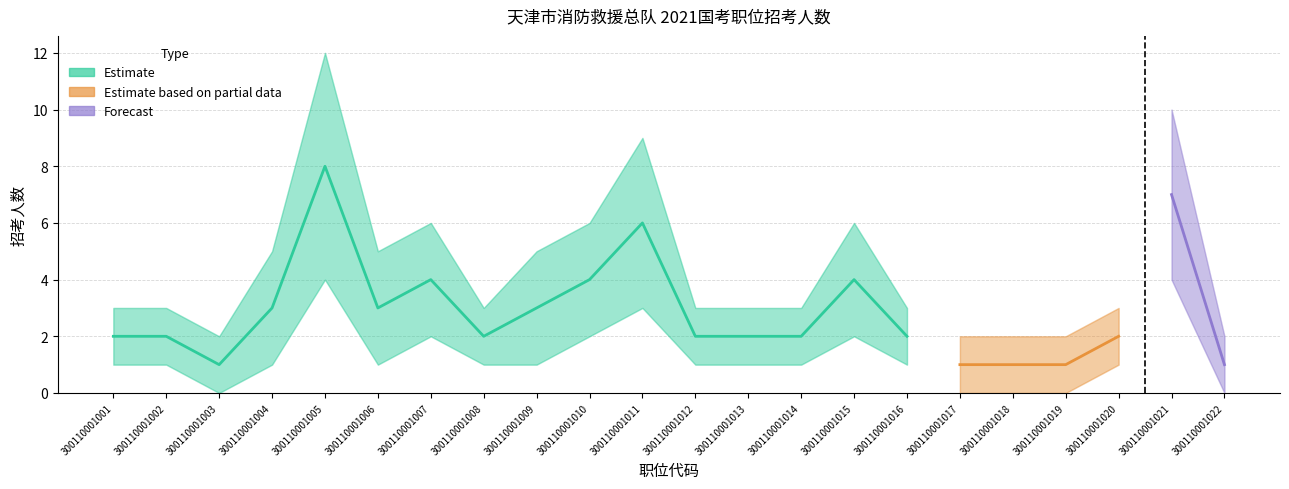

Reading left to right, what are all the values shown in this chart?

招考人数: 300110001001=2	300110001002=2	300110001003=1	300110001004=3	300110001005=8	300110001006=3	300110001007=4	300110001008=2	300110001009=3	300110001010=4	300110001011=6	300110001012=2	300110001013=2	300110001014=2	300110001015=4	300110001016=2	300110001017=1	300110001018=1	300110001019=1	300110001020=2	300110001021=7	300110001022=1
招考人数_upper: 300110001001=3	300110001002=3	300110001003=2	300110001004=5	300110001005=12	300110001006=5	300110001007=6	300110001008=3	300110001009=5	300110001010=6	300110001011=9	300110001012=3	300110001013=3	300110001014=3	300110001015=6	300110001016=3	300110001017=2	300110001018=2	300110001019=2	300110001020=3	300110001021=10	300110001022=2
招考人数_lower: 300110001001=1	300110001002=1	300110001003=0	300110001004=1	300110001005=4	300110001006=1	300110001007=2	300110001008=1	300110001009=1	300110001010=2	300110001011=3	300110001012=1	300110001013=1	300110001014=1	300110001015=2	300110001016=1	300110001017=0	300110001018=0	300110001019=0	300110001020=1	300110001021=4	300110001022=0